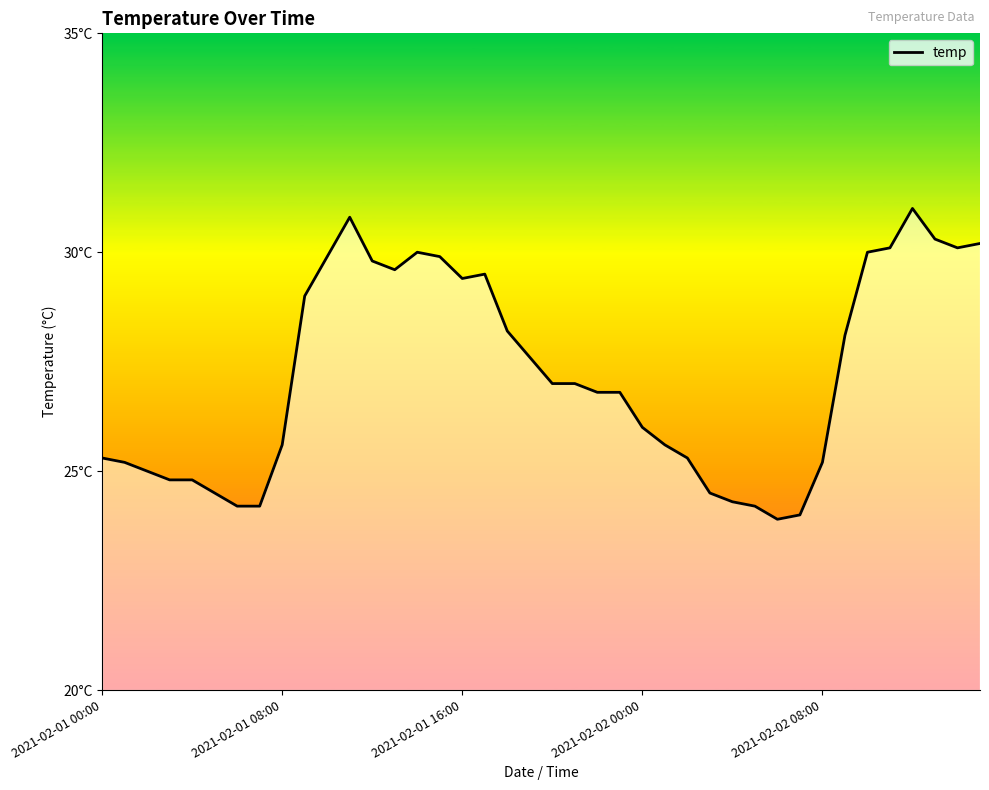

What is the difference between the maximum and minimum values?

7.1